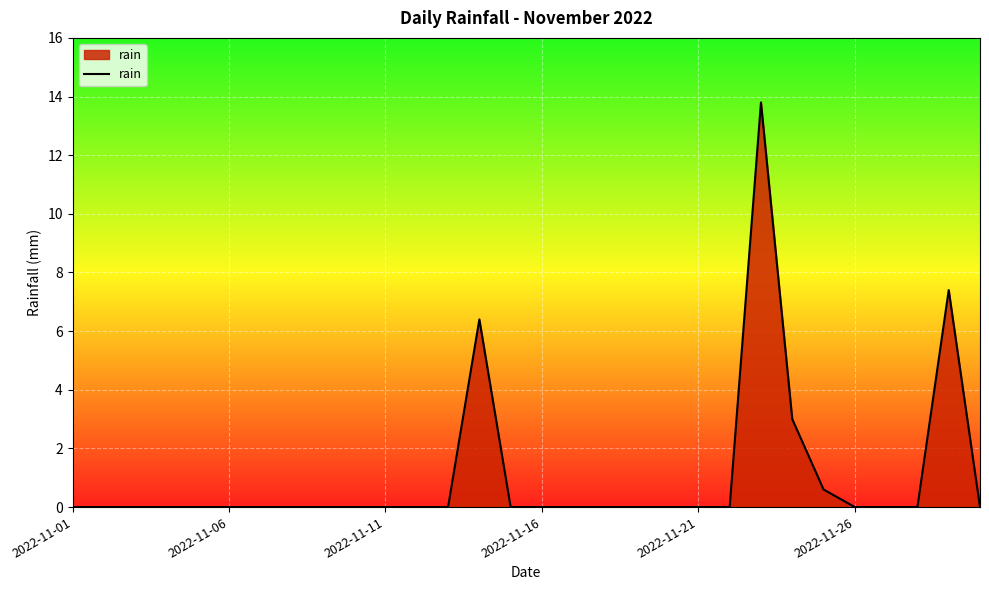

What is the maximum value shown in the chart?

13.8